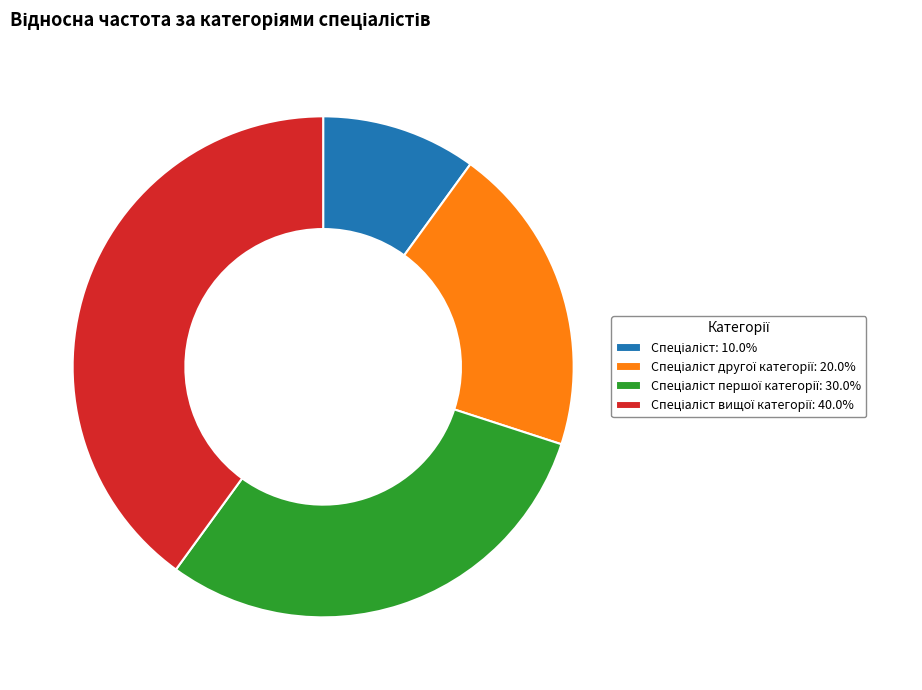

Does any single category account for the majority?

No